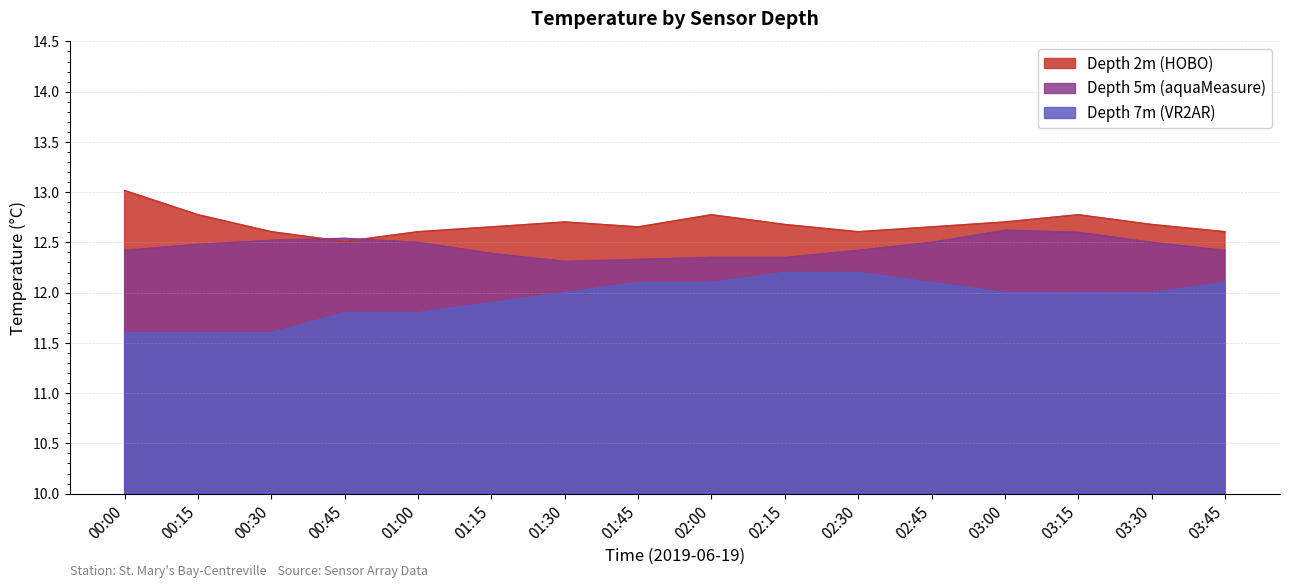

Where is the first local maximum for Depth 2m (HOBO)?

01:30